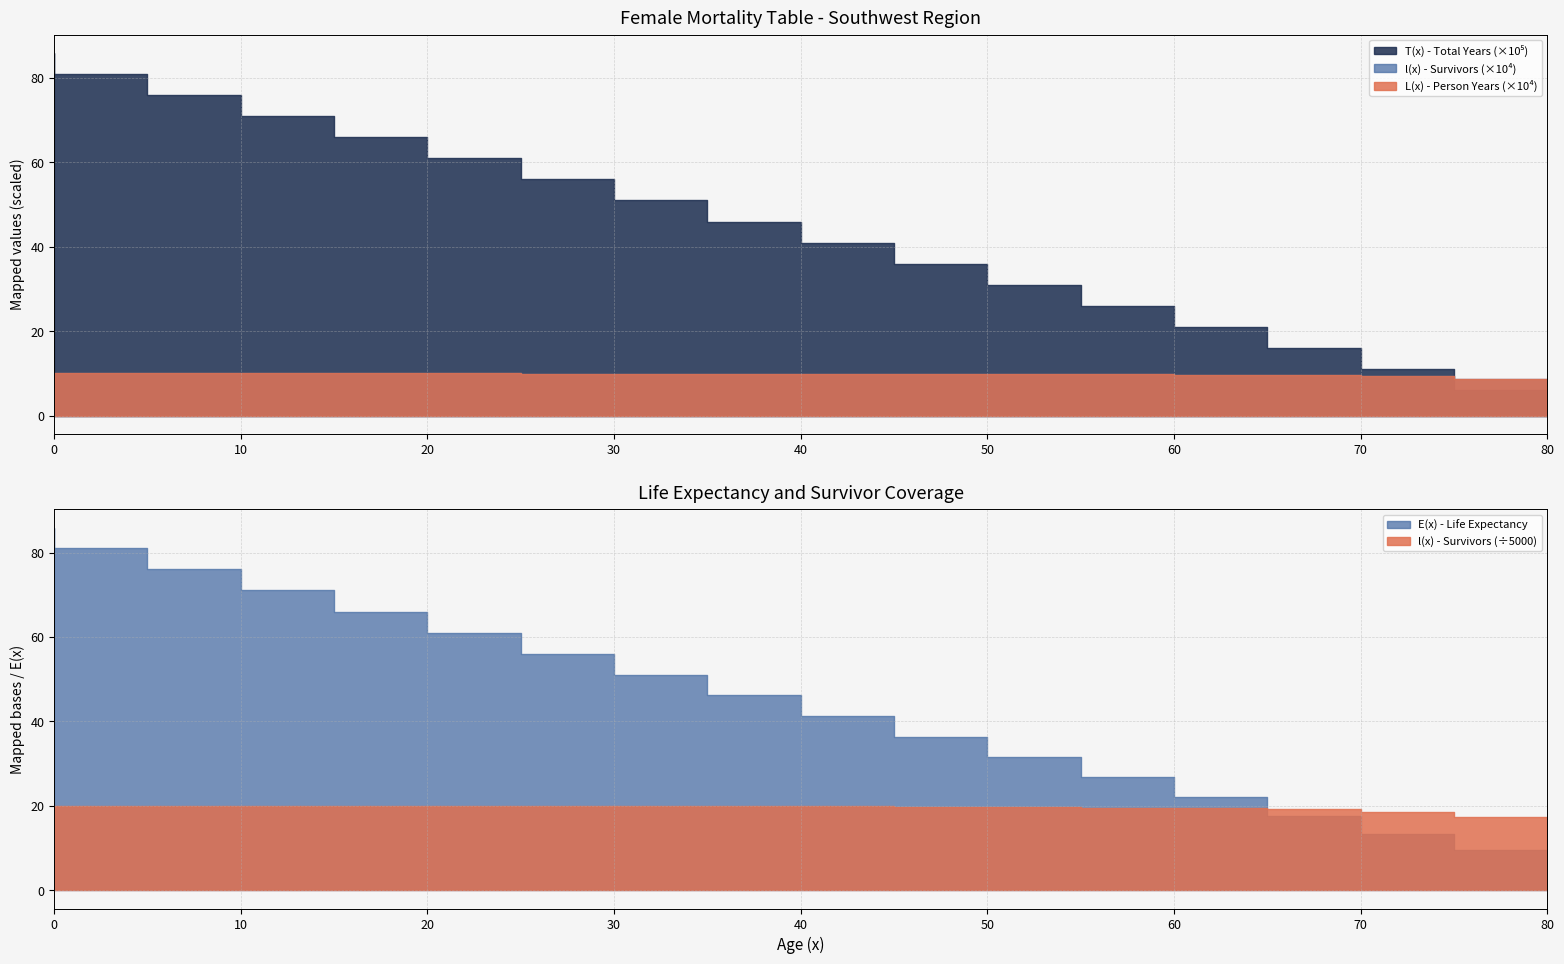

What is the difference between the maximum and minimum values in the l(x) - Survivors series?

13000.0